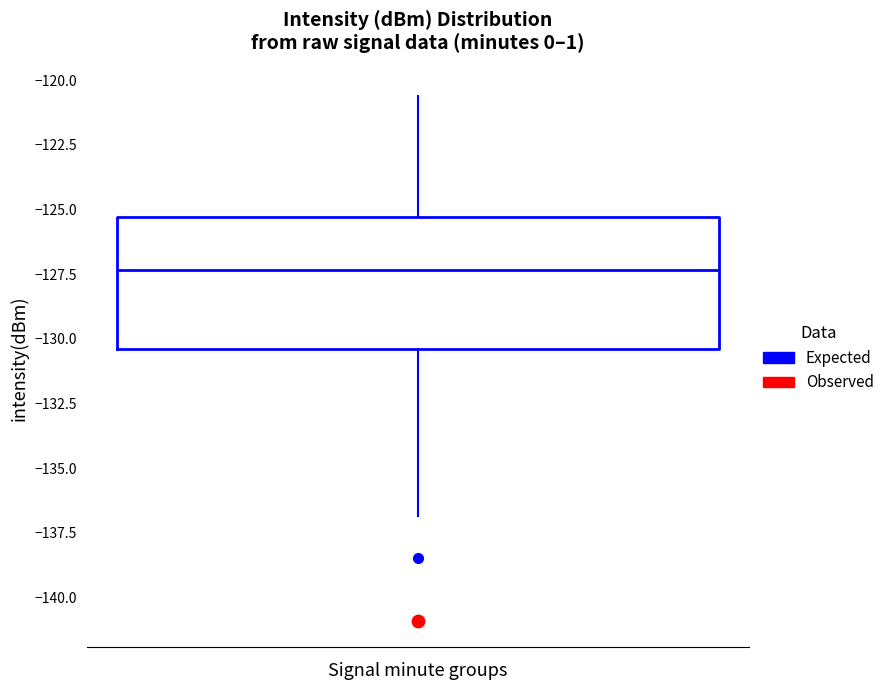

Read this box plot against the y-axis: the position of the median line, the range covered by the box, and the ends of both whiskers. The values are not printed on the chart, so give them approximately, as read against the axis.

median -127.5, box -130.5 to -125.5, whiskers -137.0 to -120.5